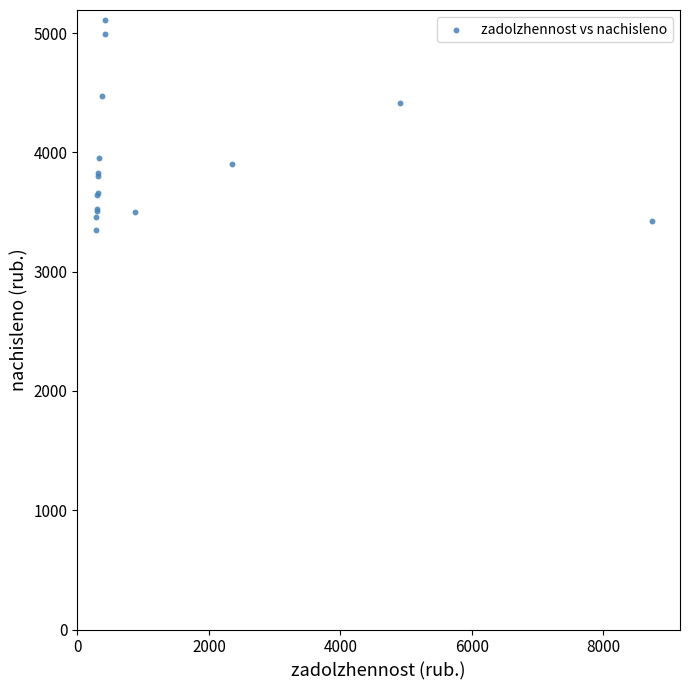

What Y value in the scatter plot is closest to 4229?

4415.0